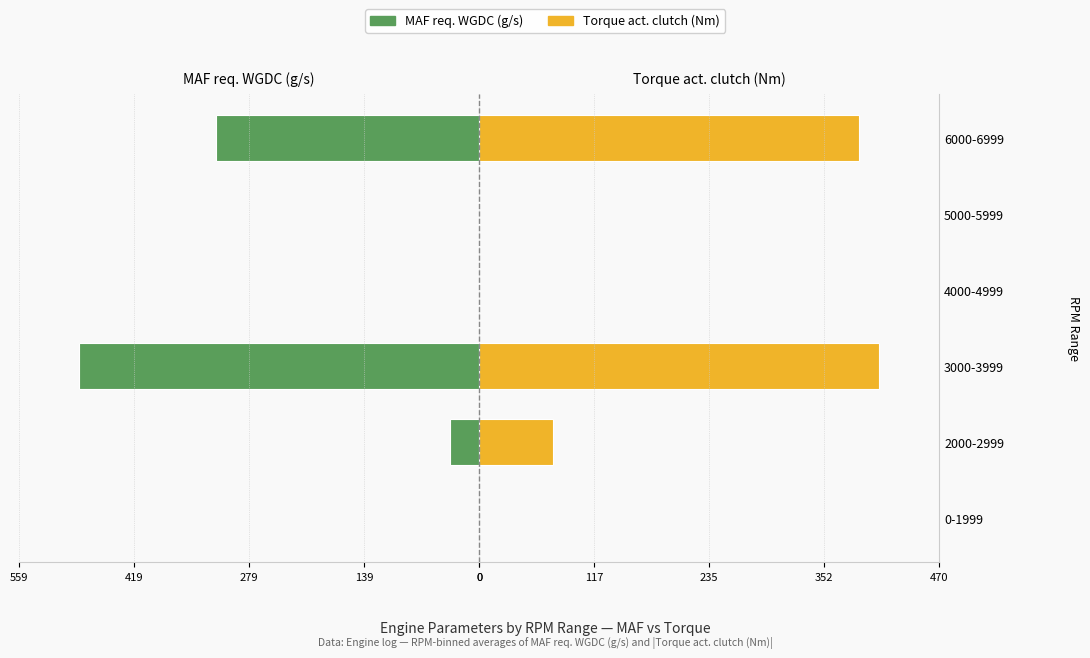

Reading right to left, what are all the values shown in this chart?

MAF req. WGDC (g/s): -320.4	0.0	0.0	-486.4	-35.6	0.0
Torque act. clutch (Nm): 388.0	0.0	0.0	409.0	75.7	0.0